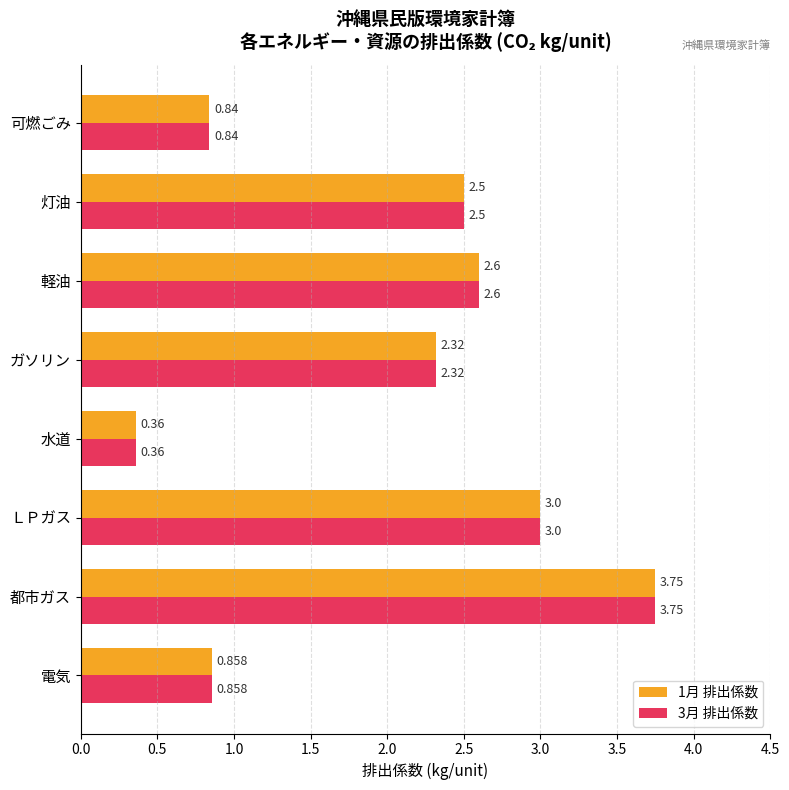

At which category does the chart reach its peak across all series?

都市ガス